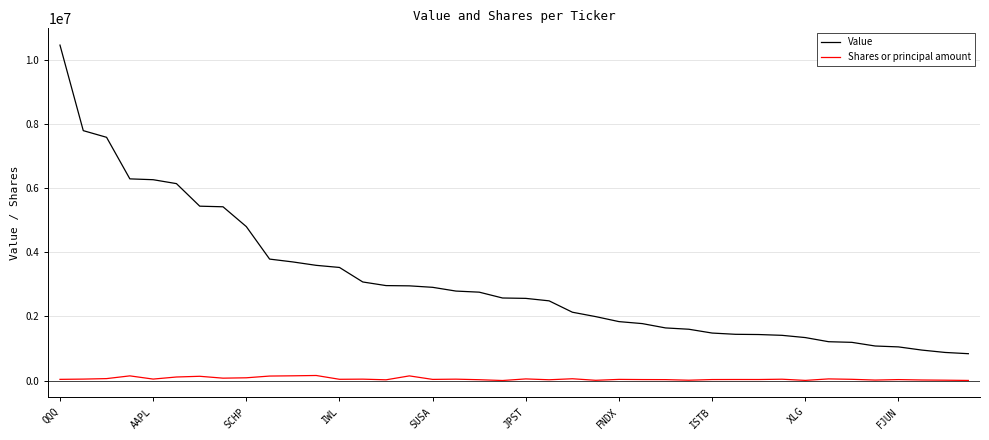

List the series in order of their peak value, lowest first.

Shares or principal amount, Value